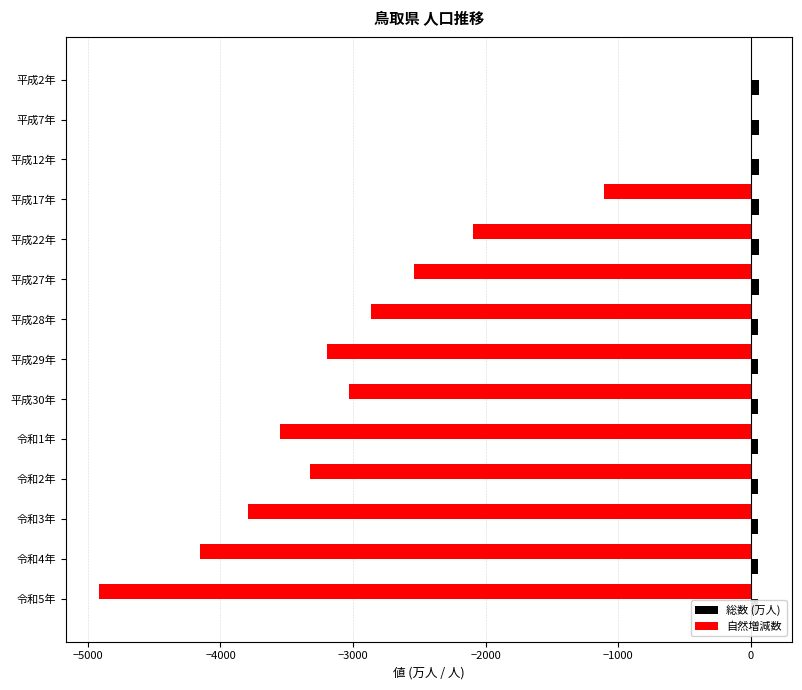

What are all the series names shown in the legend?

総数 (万人), 自然増減数